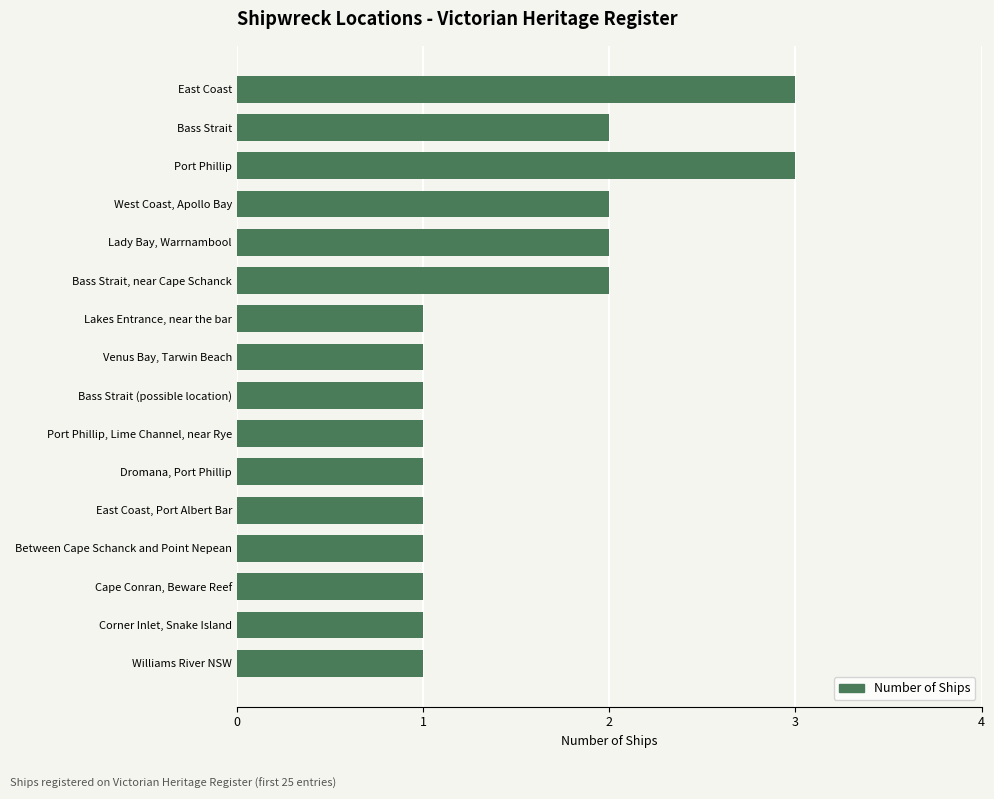

Reading bottom to top, transcribe all the data shown in this chart.

Williams River NSW=1	Corner Inlet, Snake Island=1	Cape Conran, Beware Reef=1	Between Cape Schanck and Point Nepean=1	East Coast, Port Albert Bar=1	Dromana, Port Phillip=1	Port Phillip, Lime Channel, near Rye=1	Bass Strait (possible location)=1	Venus Bay, Tarwin Beach=1	Lakes Entrance, near the bar=1	Bass Strait, near Cape Schanck=2	Lady Bay, Warrnambool=2	West Coast, Apollo Bay=2	Port Phillip=3	Bass Strait=2	East Coast=3